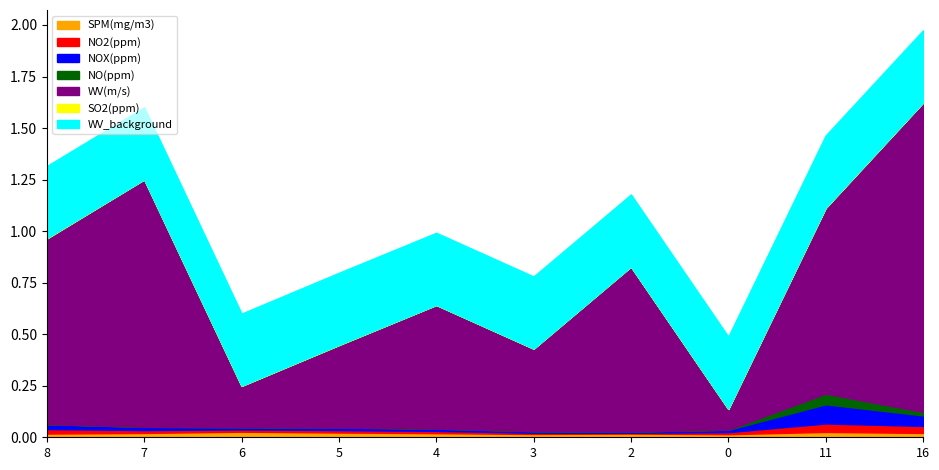

What is the difference between the highest and lowest values at 11?

0.9